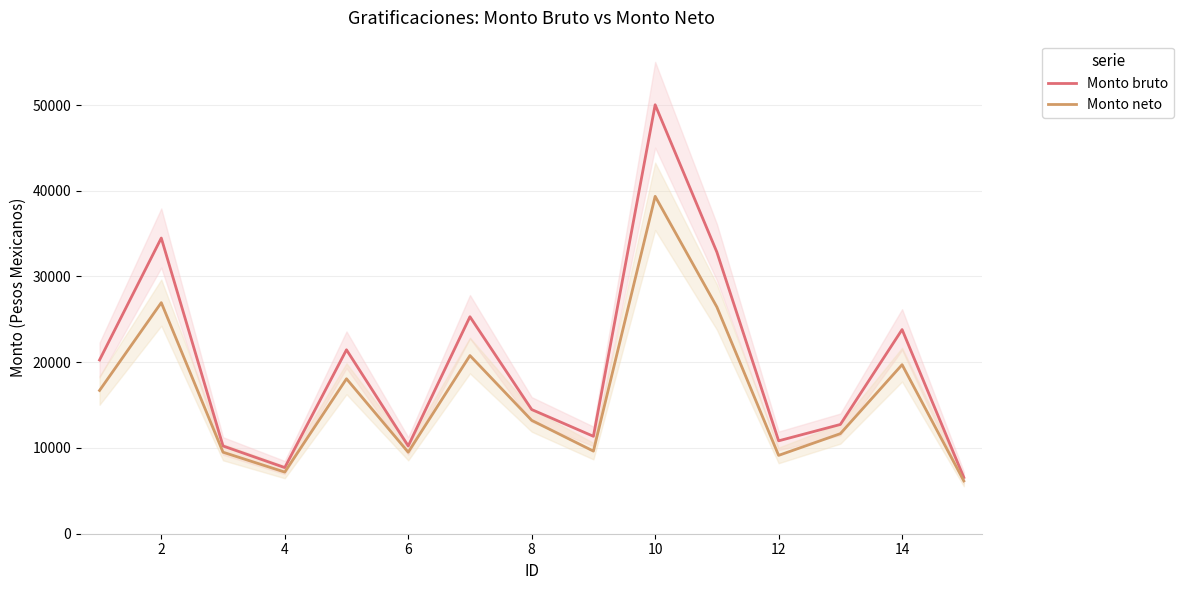

What is the difference between the maximum and minimum values in the Monto bruto series?

43468.3